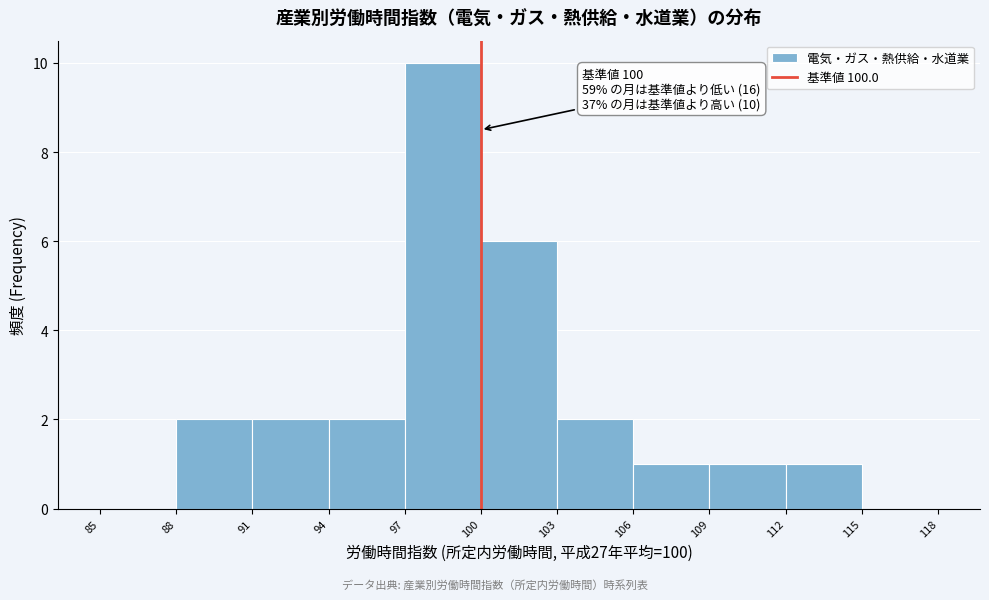

Which range on the x-axis has the tallest bar?

97 to 100